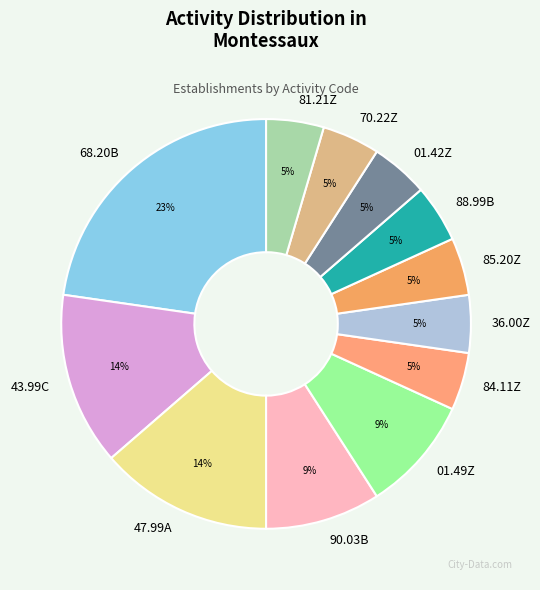

What is the ratio of the value at 01.42Z to the value at 84.11Z?

1.0